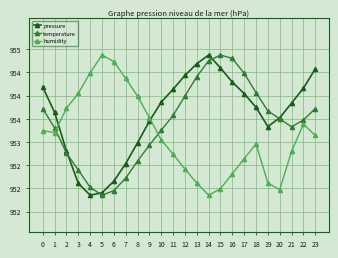

At which label does temperature reach its peak?

15